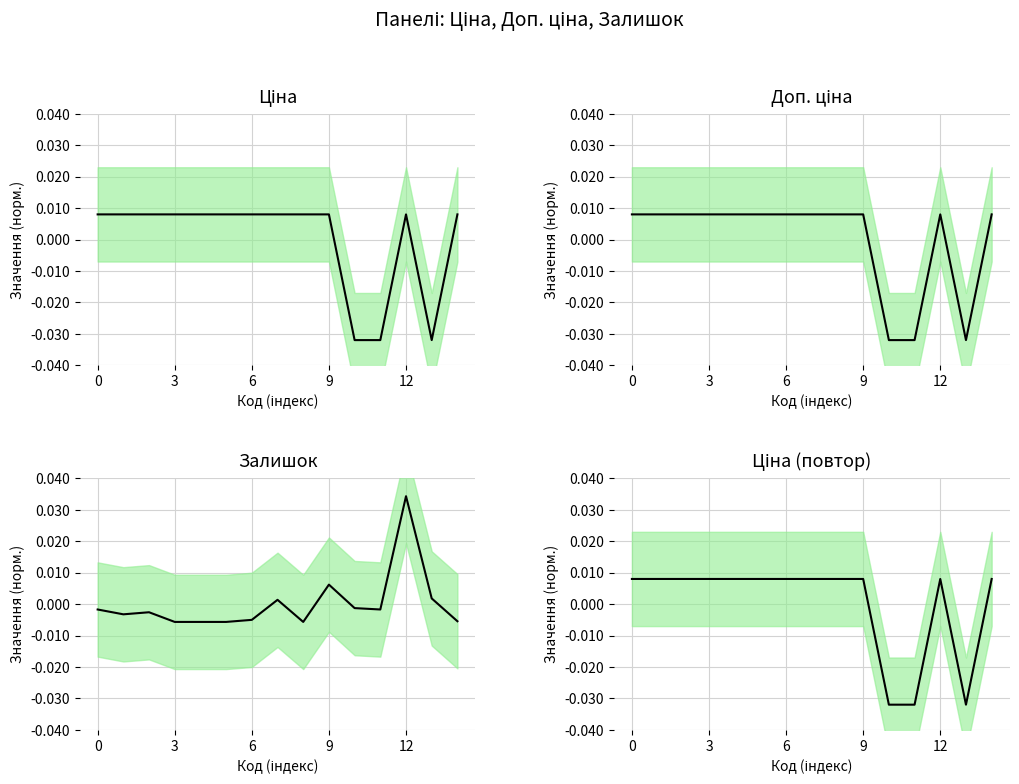

After their last crossing, which series has the higher values: Доп. ціна or Залишок?

Доп. ціна